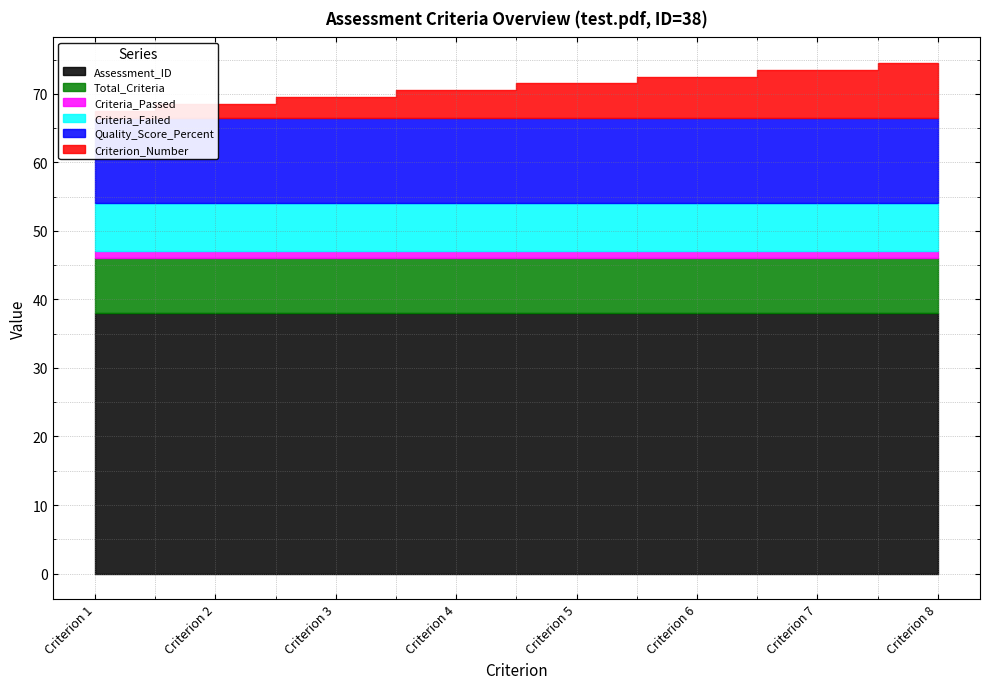

True or false: Quality_Score_Percent and Assessment_ID cross at least once.

False